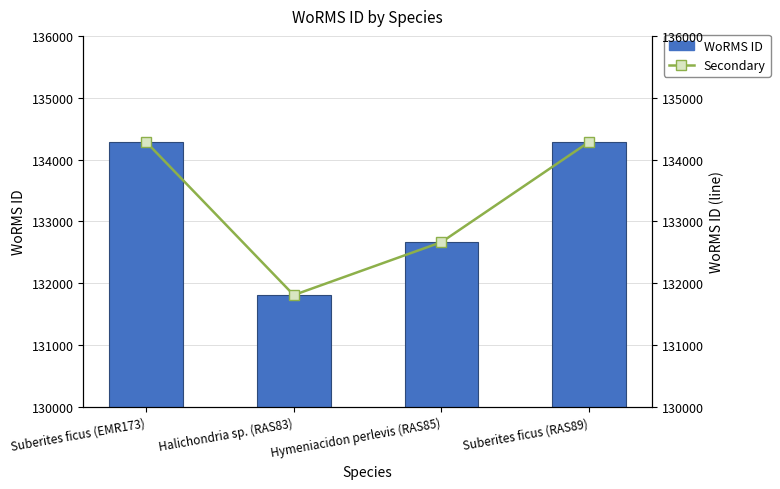

What are all the series names shown in the legend?

WoRMS ID, Secondary